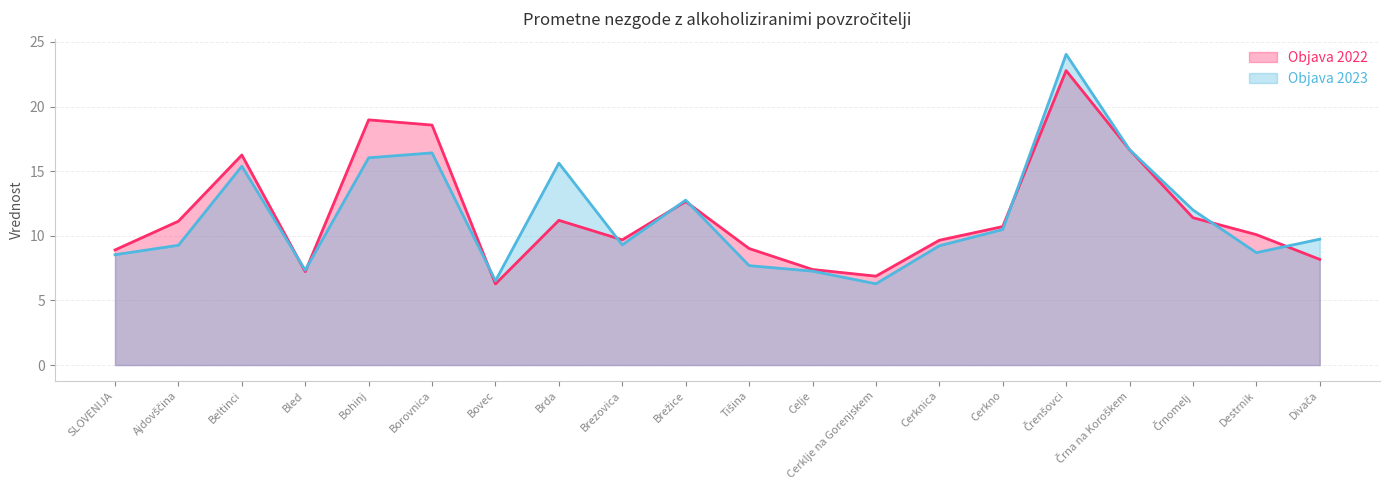

After their last crossing, which series has the higher values: Objava 2023 or Objava 2022?

Objava 2023